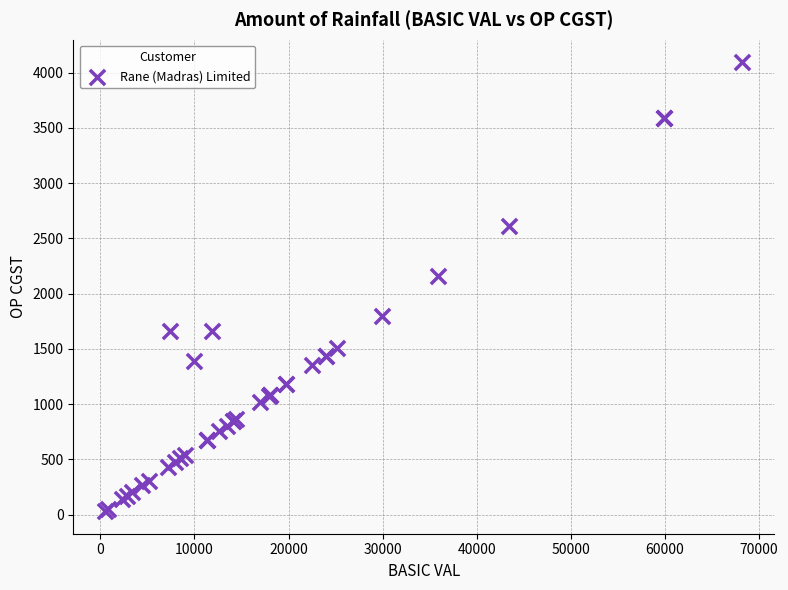

What Y value in the scatter plot is closest to 2062?

2155.0